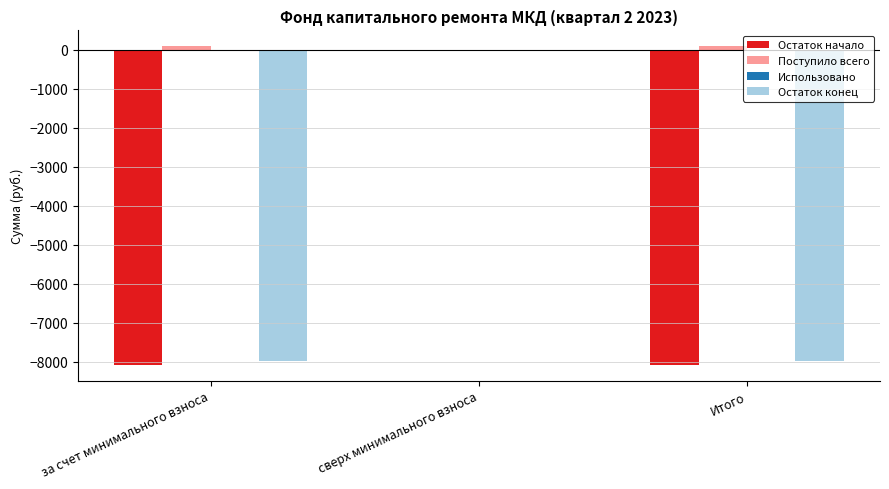

What is the sum of all Остаток конец values?

-15975.4